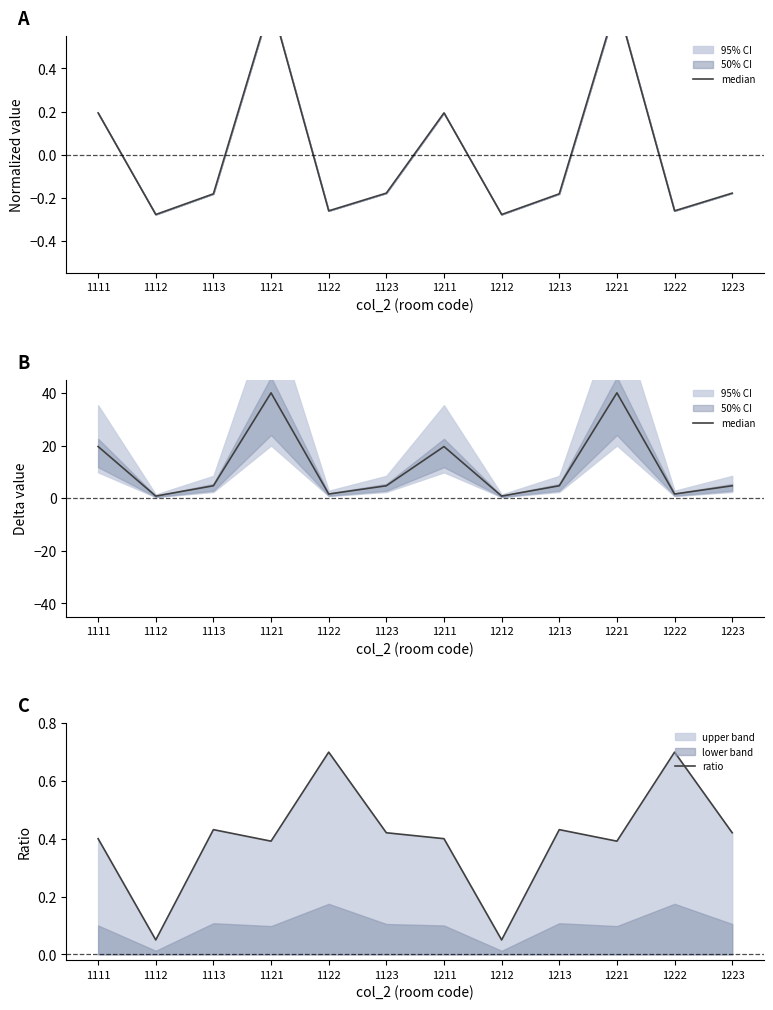

In median, how many points are higher than both neighbors (excluding endpoints)?

3